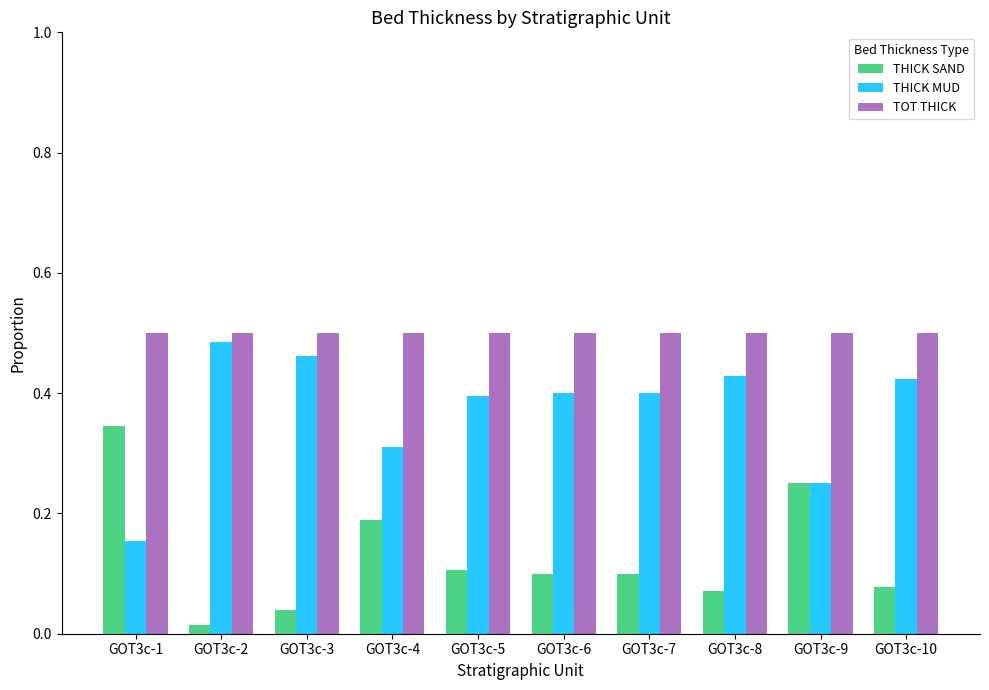

How many distinct data groups are displayed?

3